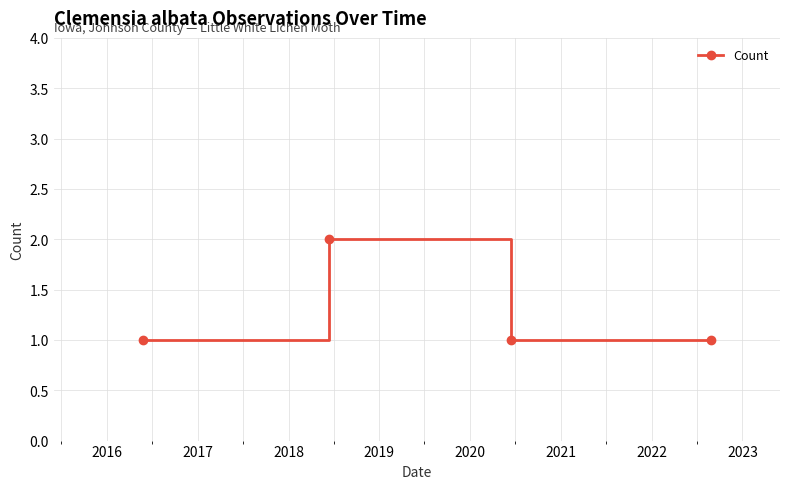

How many interior local peaks (higher than both neighbors) does the data have?

1